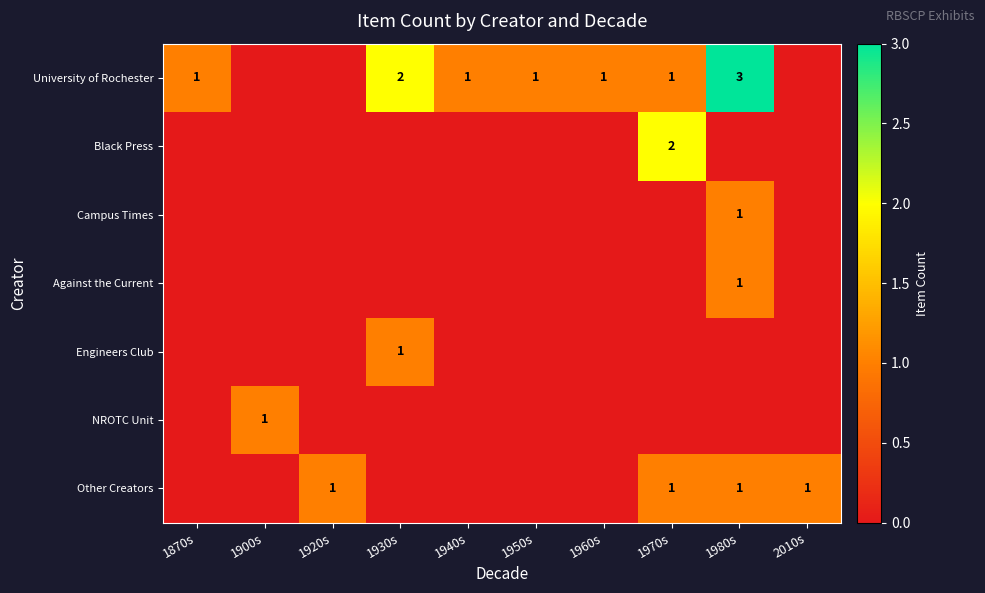

The value of University of Rochester at 1980s is 3. True or false?

True